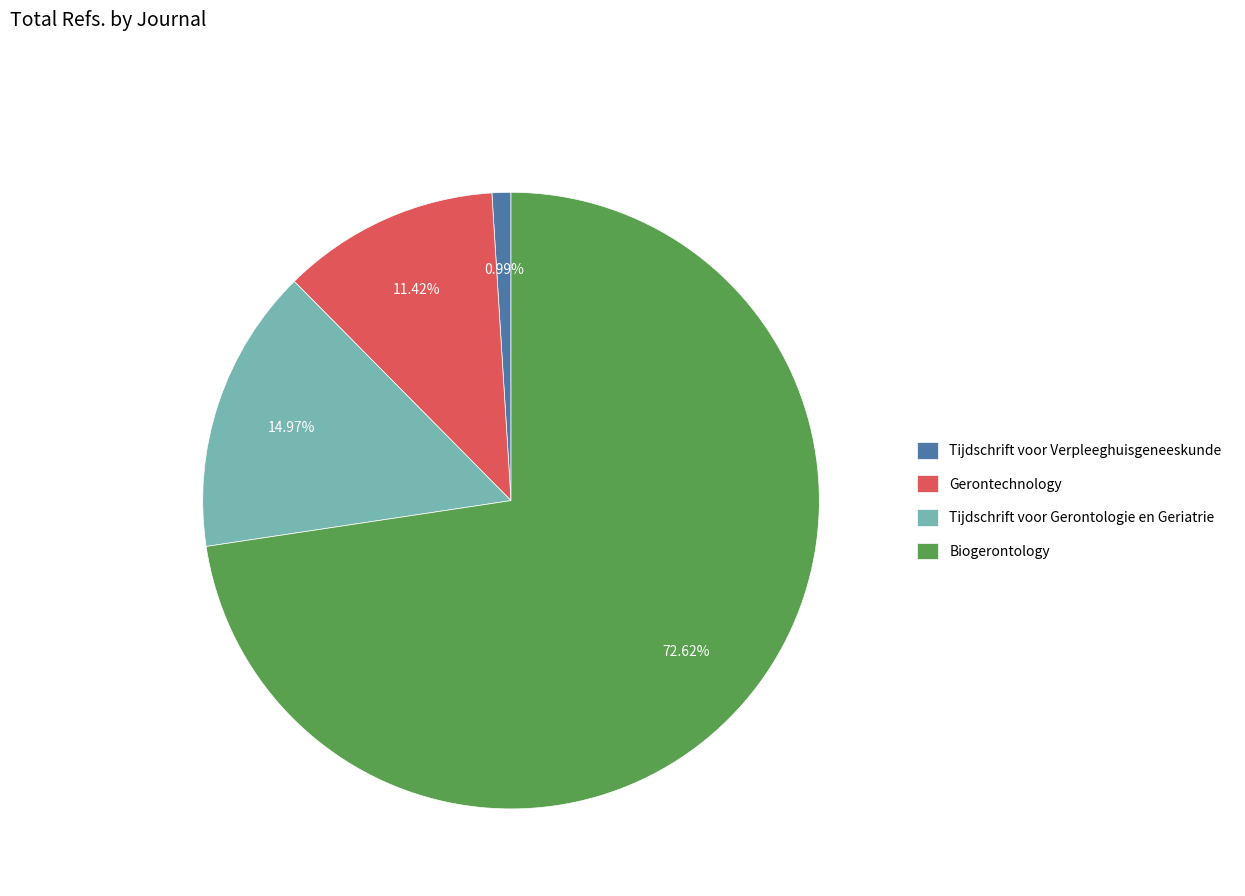

The Gerontechnology slice represents 5% of the pie. True or false?

False